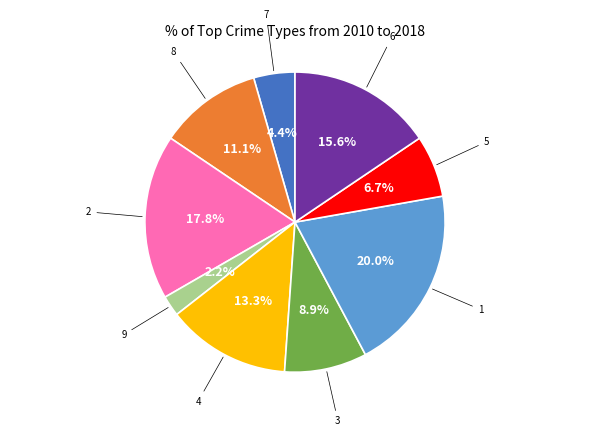

Does any single category account for the majority?

No